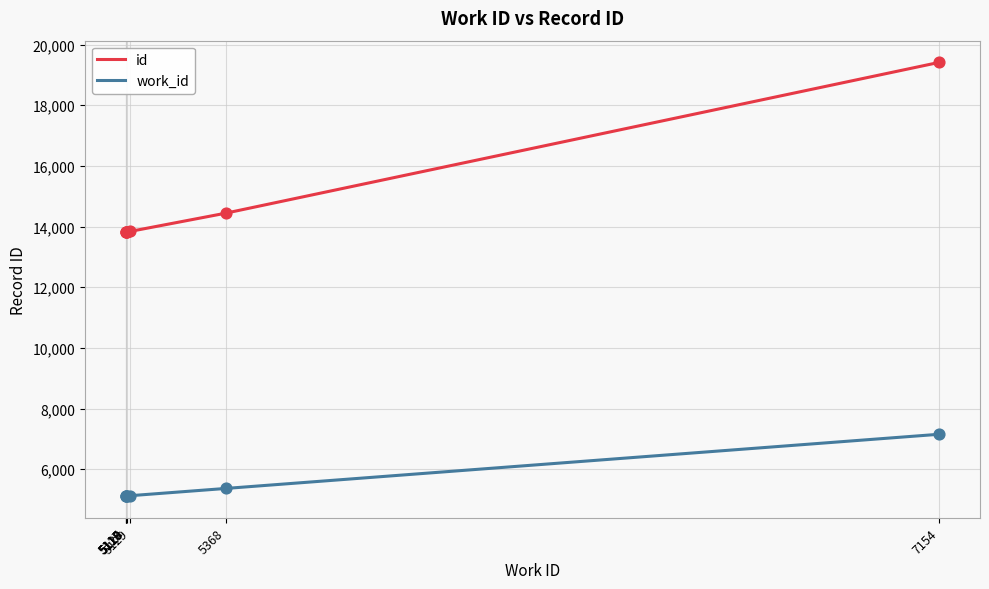

Which series has the largest total across all categories?

id